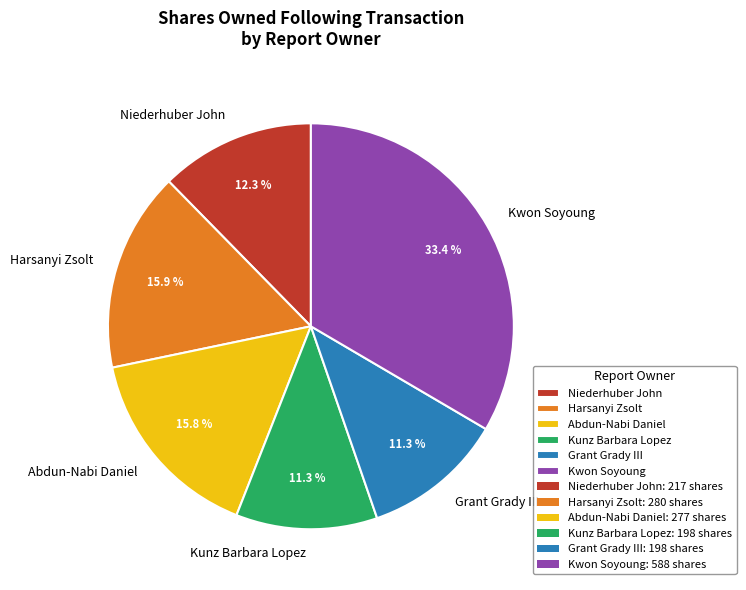

What percentage is the Kwon Soyoung slice, to the nearest percent?

33%